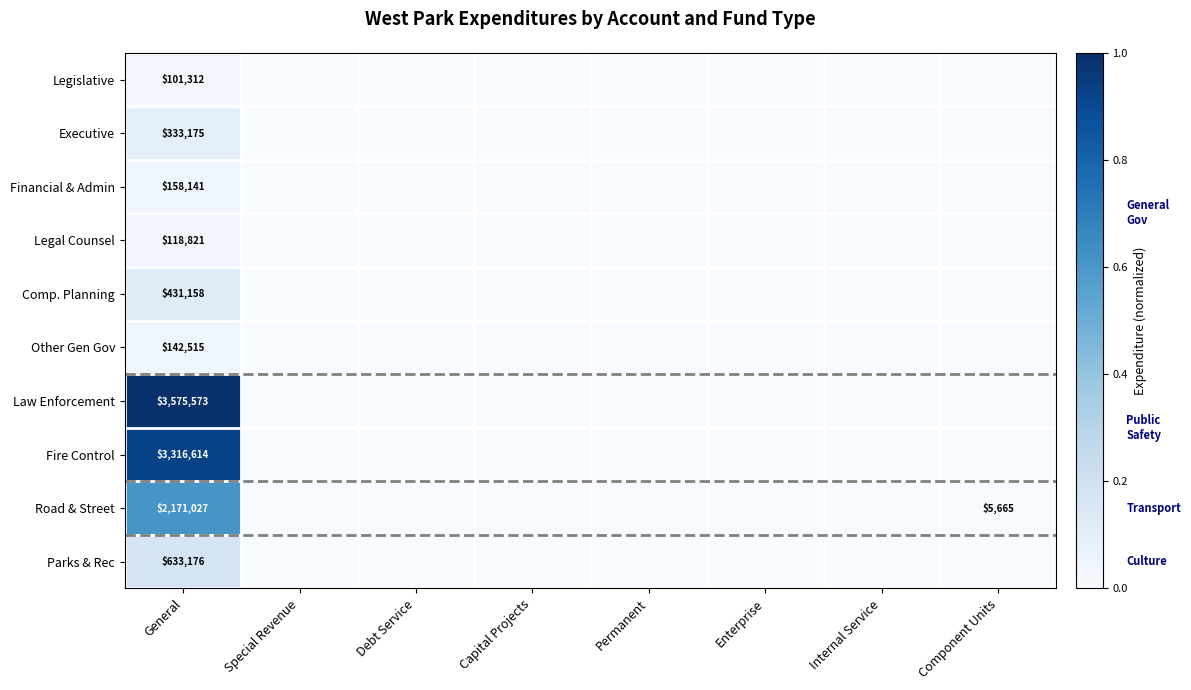

The value of Executive at General is 333175. True or false?

True